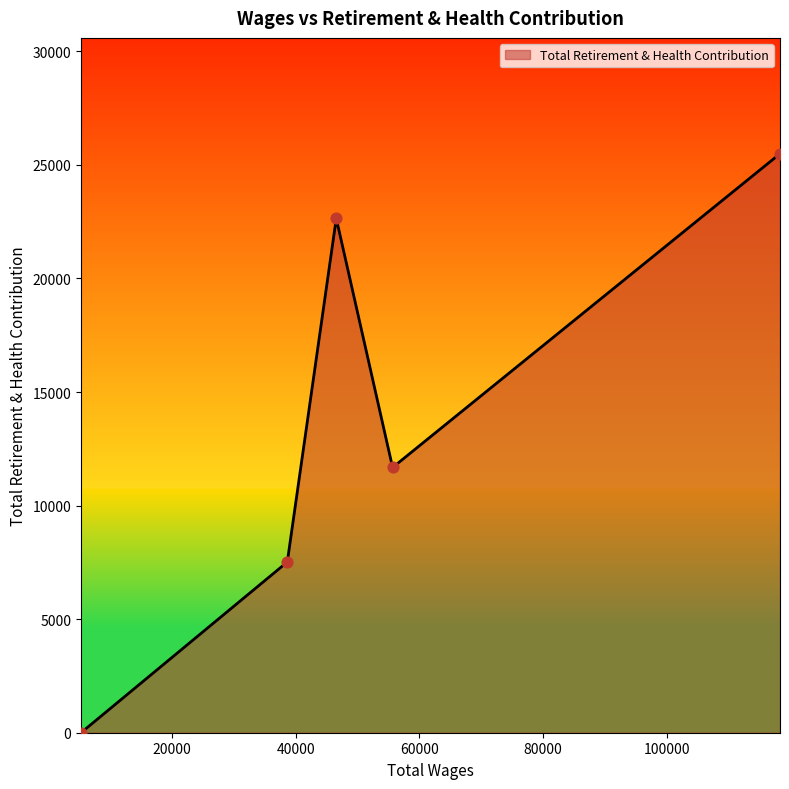

What is the maximum value shown in the chart?

25493